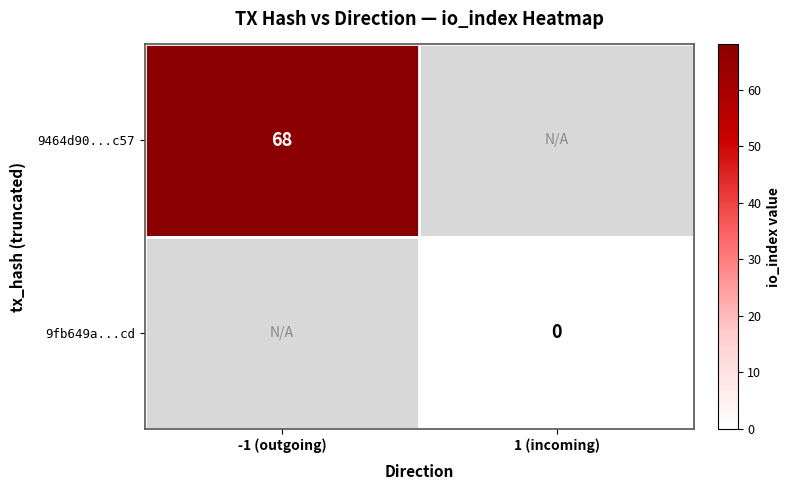

Is it true that 9464d90...c57 equals 110 at -1 (outgoing)?

False